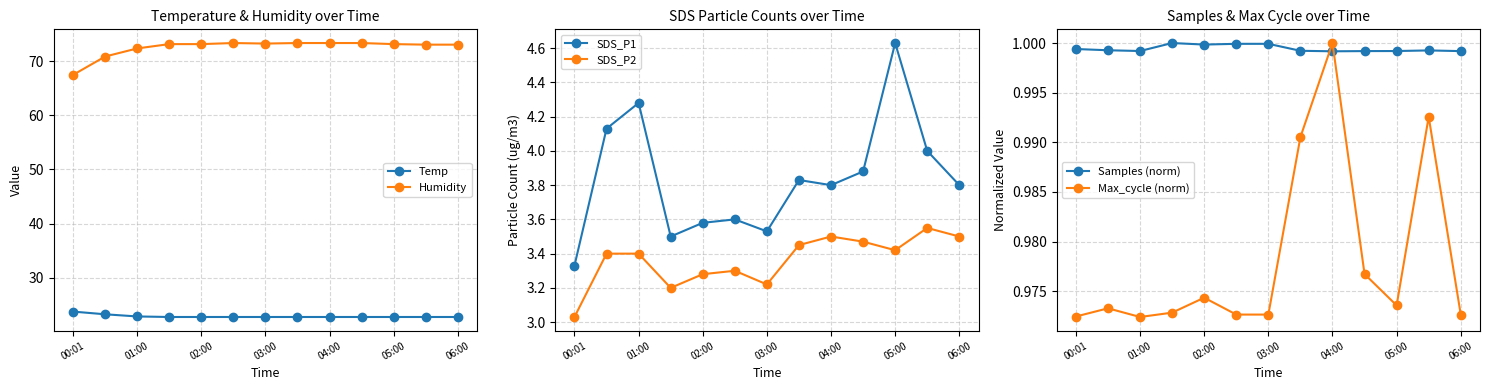

How many interior local peaks does the SDS_P1 series have?

4